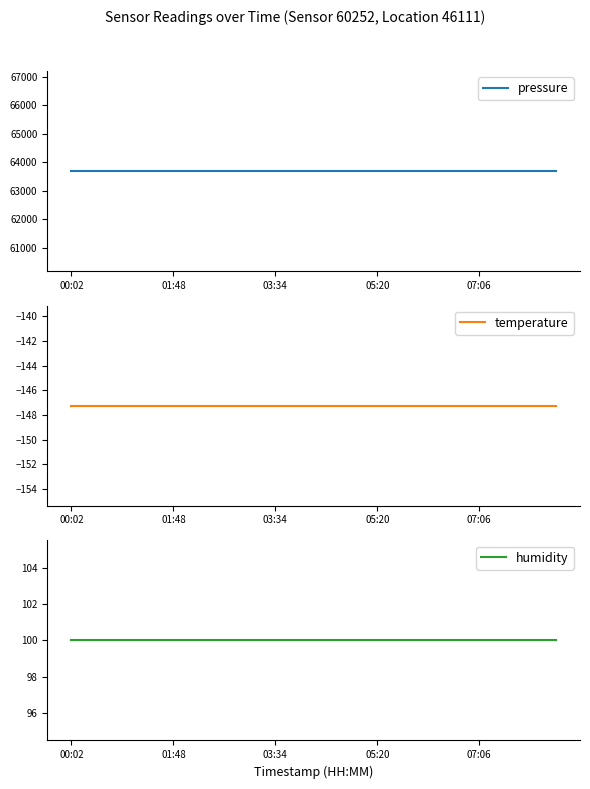

At which label is pressure closest to 63704?

00:02